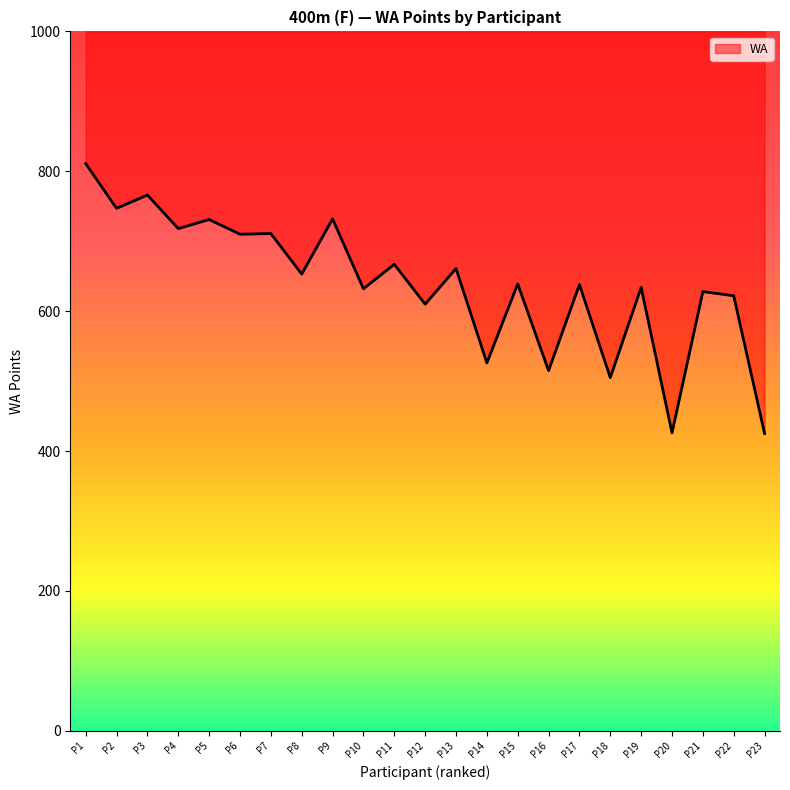

What is the maximum value shown in the chart?

811